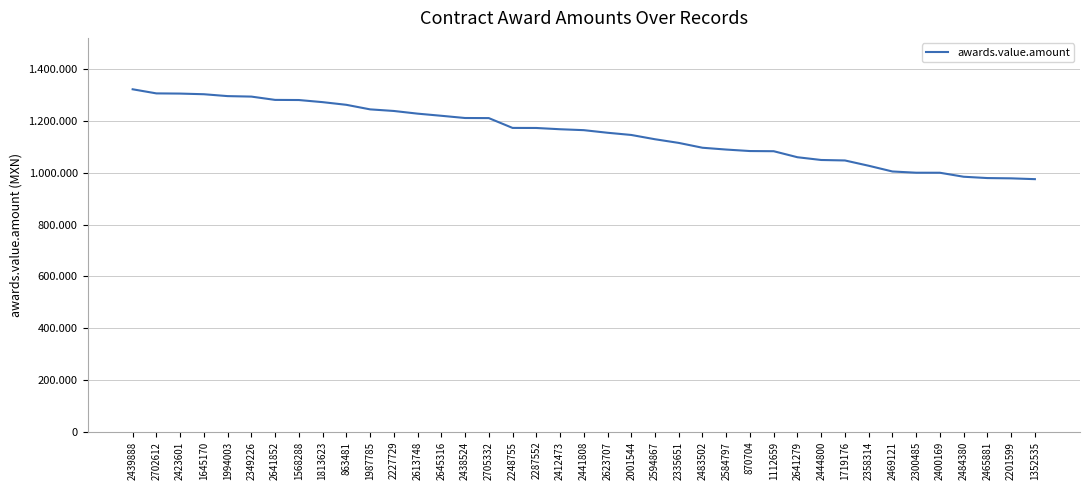

Does the chart display data point markers on the line(s)?

No